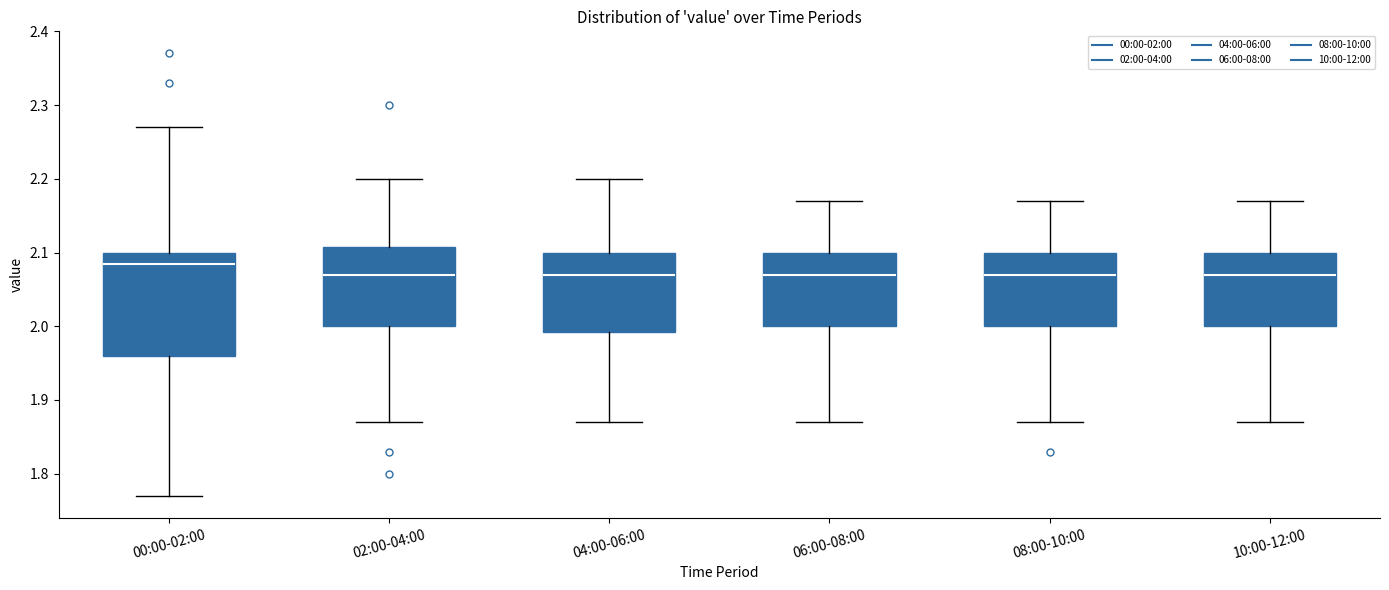

Which box is the tallest, from its lower edge to its upper edge?

00:00-02:00